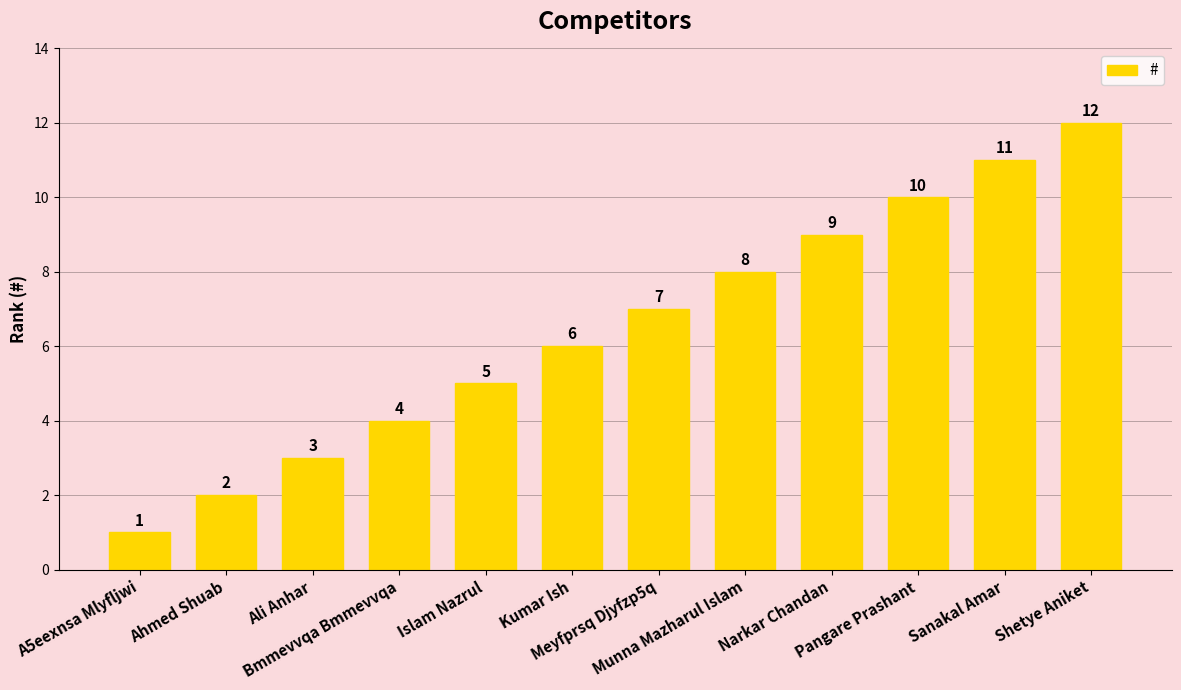

What is the difference between the maximum and minimum values?

11